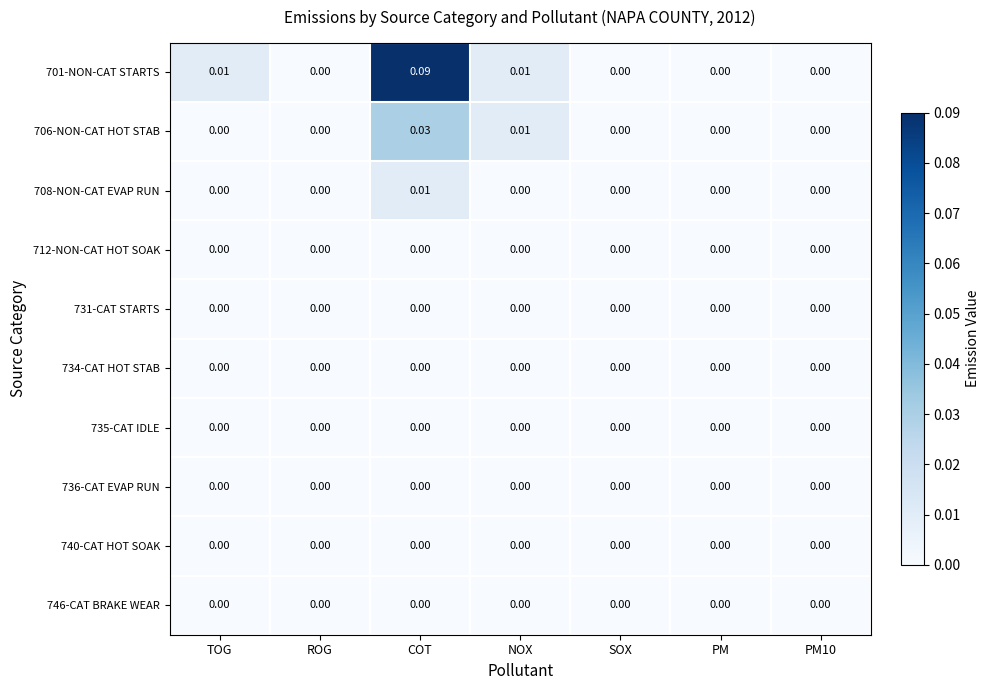

At which label does 706-NON-CAT HOT STAB reach its peak?

COT